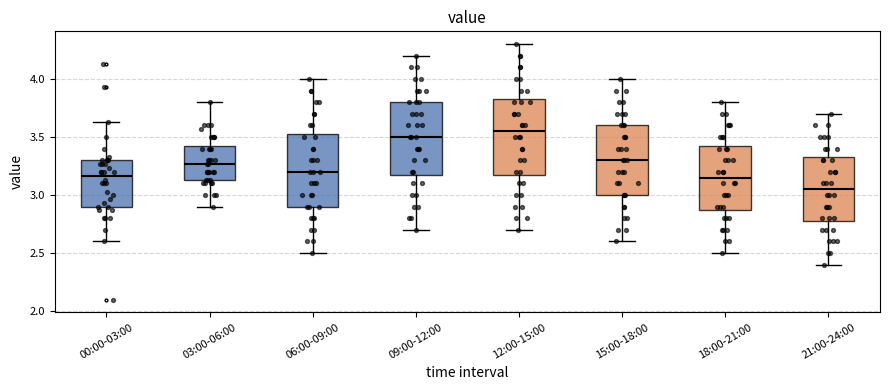

Where is the lower edge of the box for 12:00-15:00 on the y-axis? The values are not printed on the chart, so give them approximately, as read against the axis.

3.20